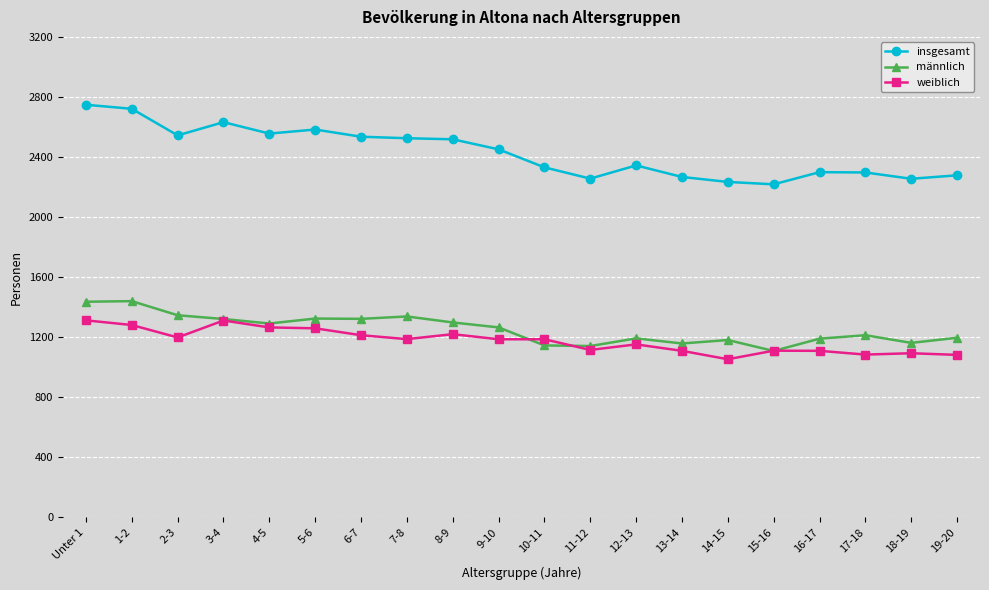

What is the value of the männlich point at the 20th from the left?

1196